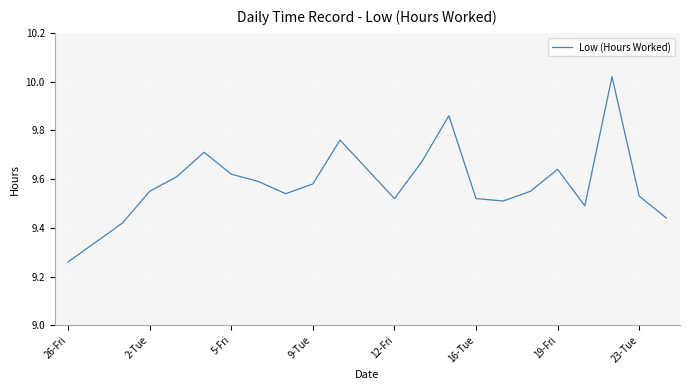

How many series are shown in this chart?

1